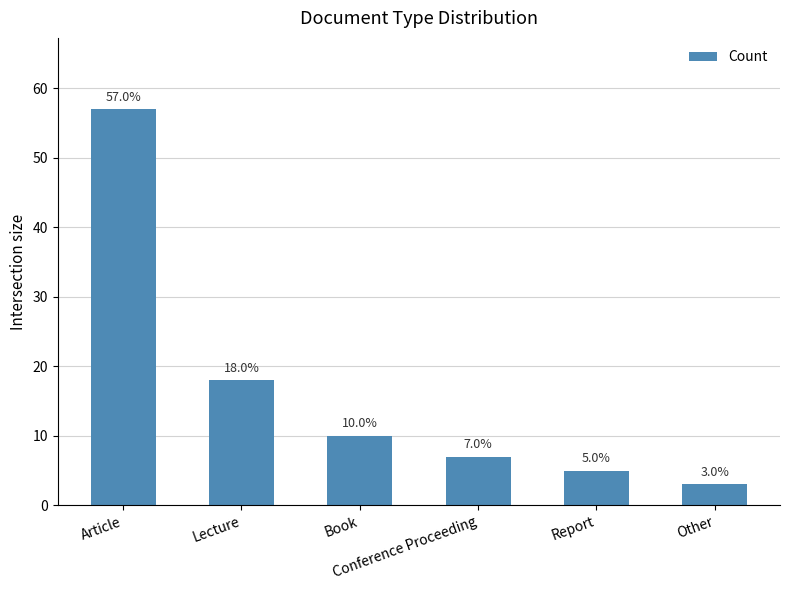

What is the maximum value shown in the chart?

57